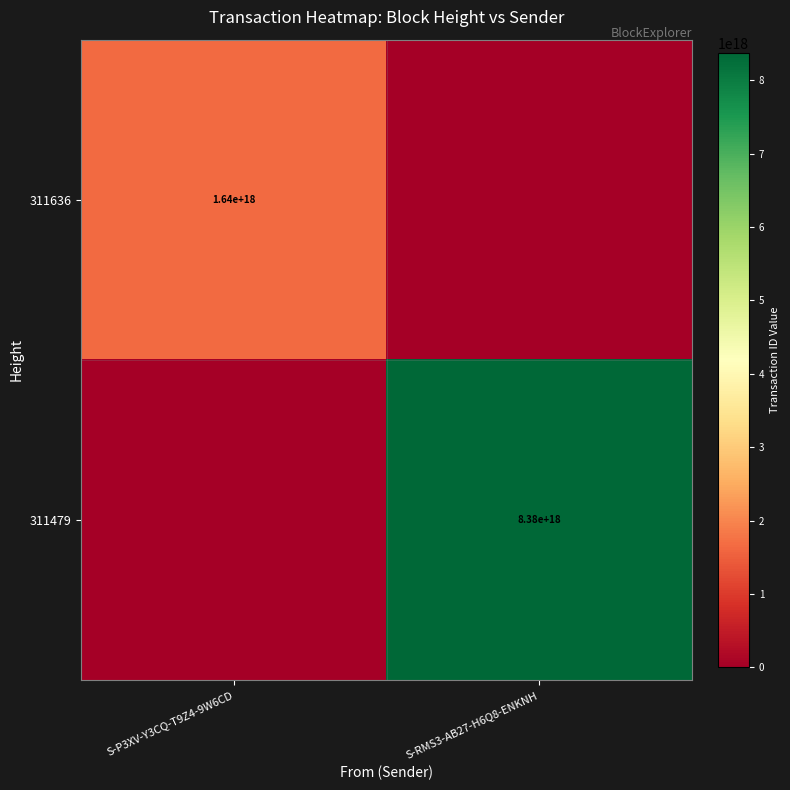

The value of 311479 at S-RMS3-AB27-H6Q8-ENKNH is 15042992515372445696. True or false?

False